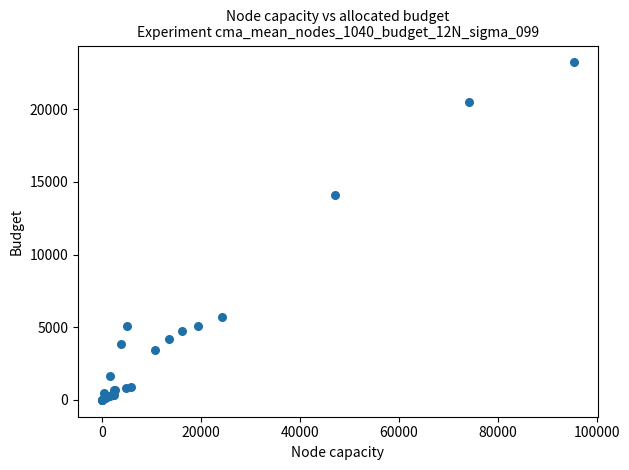

What Y value in the scatter plot is closest to 11610?

14119